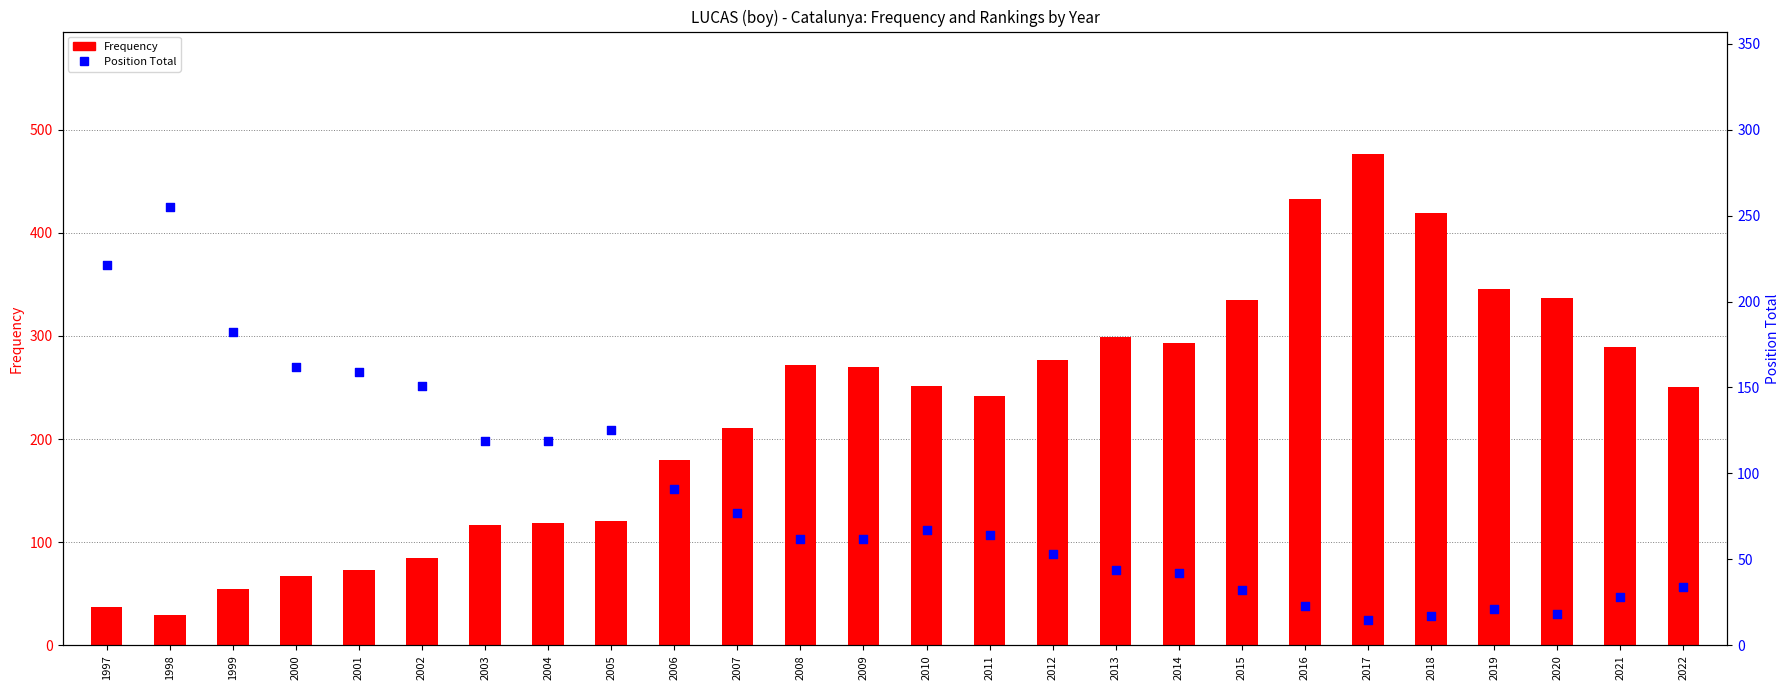

Which series has the widest spread of Y values?

Frequency